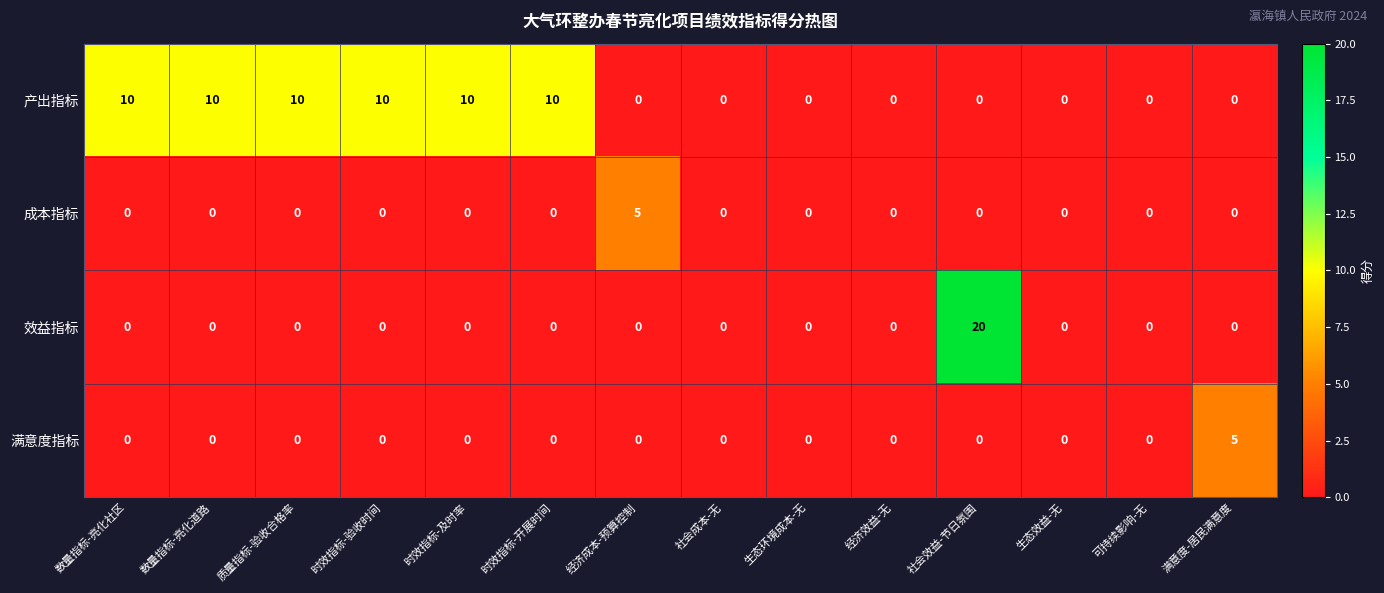

What is the maximum value for 产出指标?

10